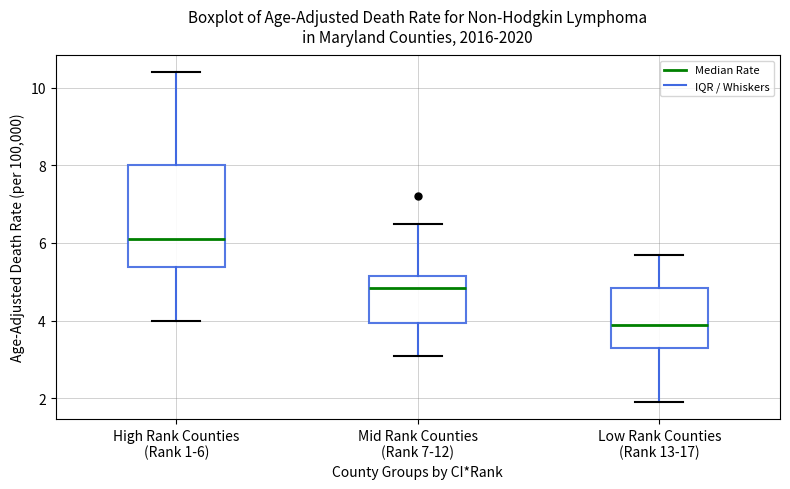

Reading left to right, read every box against the y-axis: the position of its median line, the range the box covers, and the ends of its whiskers. The values are not printed on the chart, so give them approximately, as read against the axis.

High Rank Counties (Rank 1-6): median 6.2, box 5.4 to 8.0, whiskers 4.0 to 10.4
Mid Rank Counties (Rank 7-12): median 4.8, box 4.0 to 5.2, whiskers 3.2 to 6.6
Low Rank Counties (Rank 13-17): median 4.0, box 3.4 to 4.8, whiskers 2.0 to 5.8